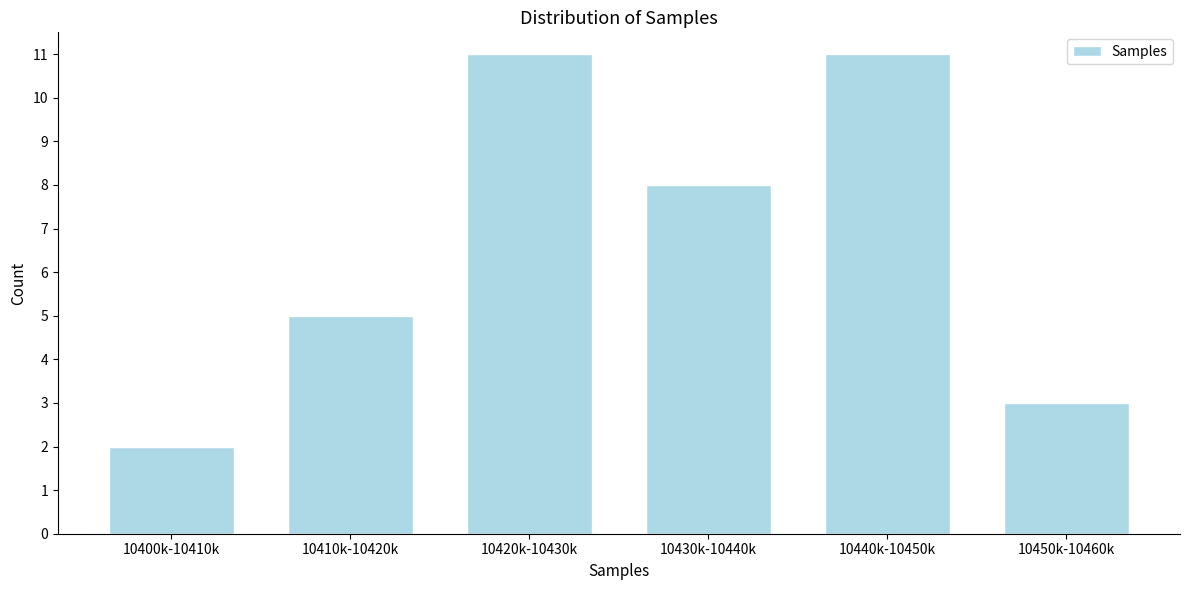

Reading left to right, list all the values displayed in this chart.

10400k-10410k=2	10410k-10420k=5	10420k-10430k=11	10430k-10440k=8	10440k-10450k=11	10450k-10460k=3